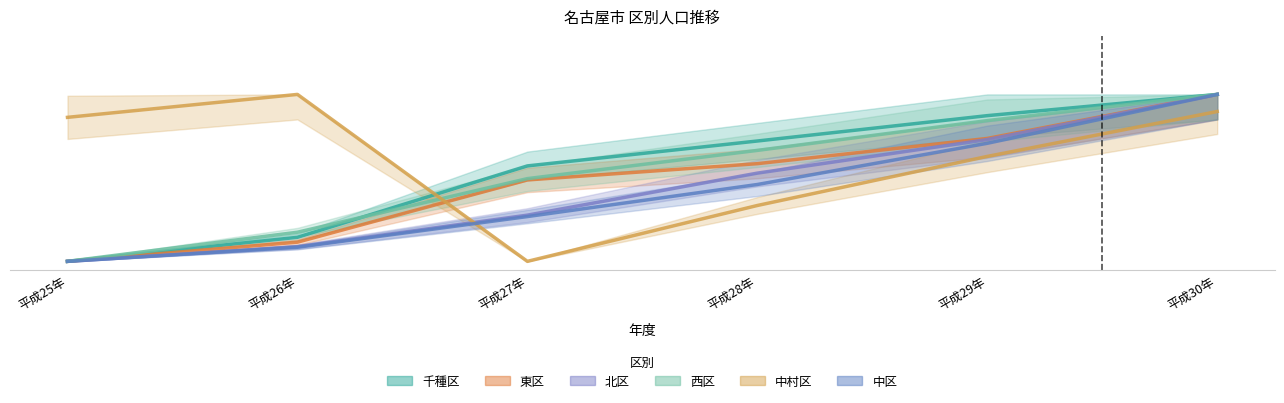

At how many categories does at least one series exceed 0?

6